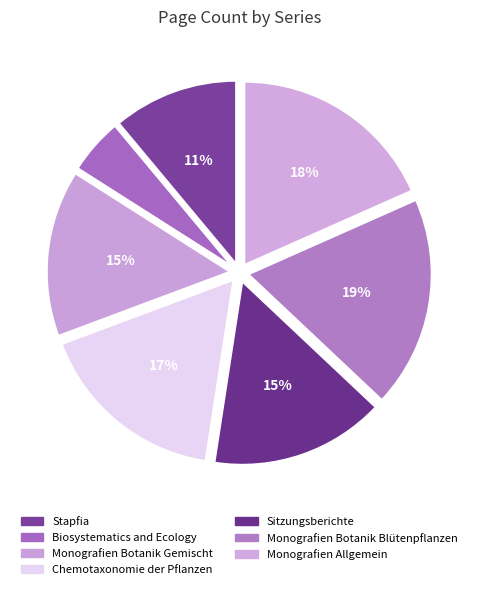

What is the largest slice in the pie chart?

Monografien Botanik Blütenpflanzen